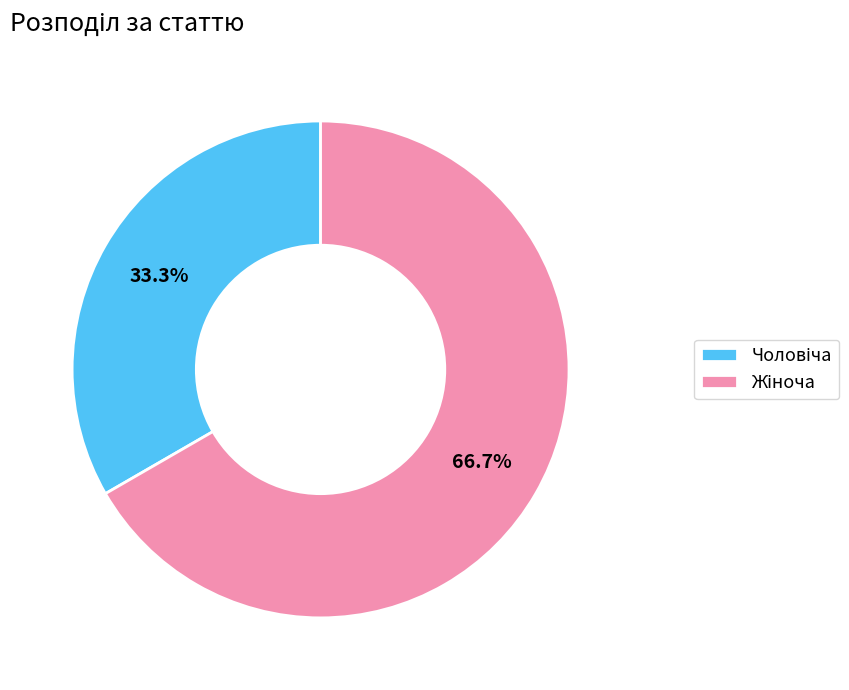

Is there any slice that represents more than half of the pie?

Yes